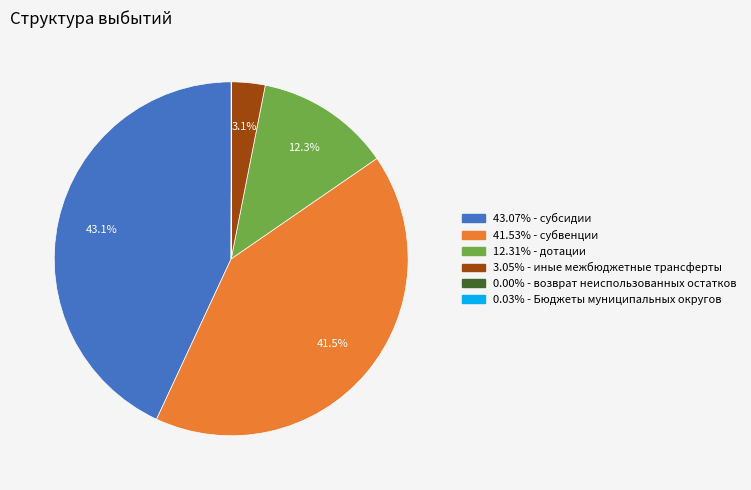

Is the sum of 41.53% - субвенции and 43.07% - субсидии greater than half?

Yes